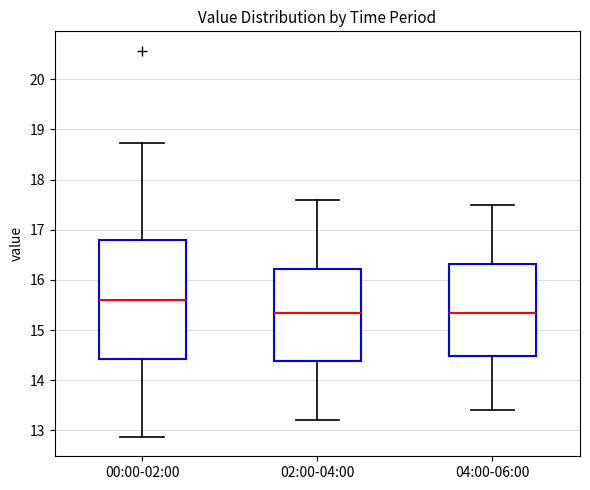

Reading left to right, read every box against the y-axis: the position of its median line, the range the box covers, and the ends of its whiskers. The values are not printed on the chart, so give them approximately, as read against the axis.

00:00-02:00: median 15.6, box 14.4 to 16.8, whiskers 12.9 to 18.7
02:00-04:00: median 15.4, box 14.4 to 16.2, whiskers 13.2 to 17.6
04:00-06:00: median 15.4, box 14.5 to 16.3, whiskers 13.4 to 17.5